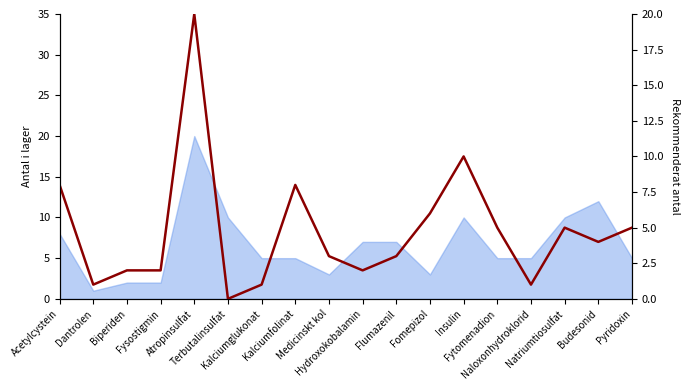

What is the label of the 6th point from the right?

Insulin